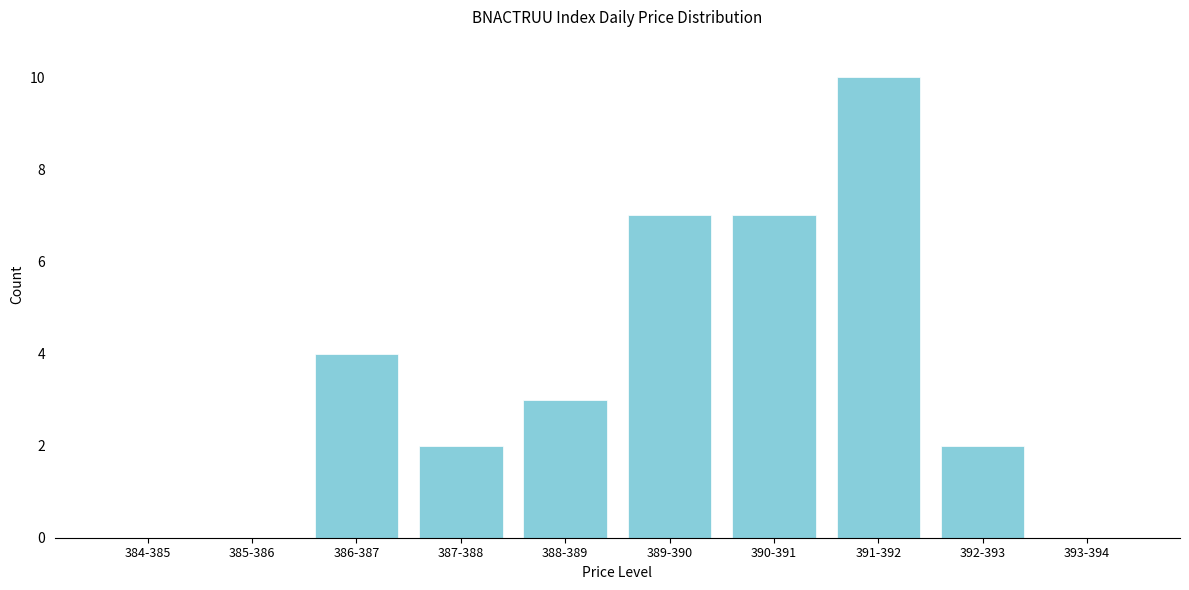

Reading left to right, transcribe all the data shown in this chart.

384-385=0	385-386=0	386-387=4	387-388=2	388-389=3	389-390=7	390-391=7	391-392=10	392-393=2	393-394=0